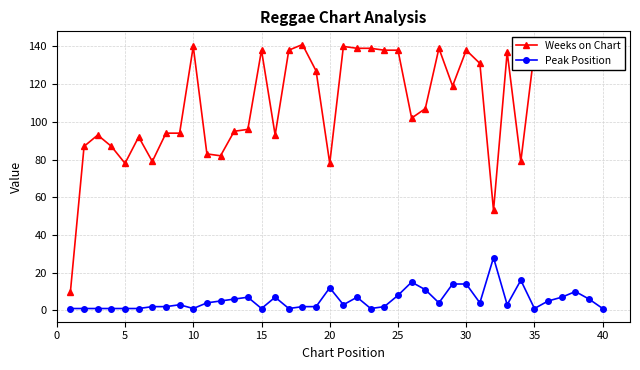

Reading right to left, list all the values displayed in this chart.

Weeks on Chart: 140	139	137	135	136	138	79	137	53	131	138	119	139	107	102	138	138	139	139	140	78	127	141	138	93	138	96	95	82	83	140	94	94	79	92	78	87	93	87	10
Peak Position: 1	6	10	7	5	1	16	3	28	4	14	14	4	11	15	8	2	1	7	3	12	2	2	1	7	1	7	6	5	4	1	3	2	2	1	1	1	1	1	1